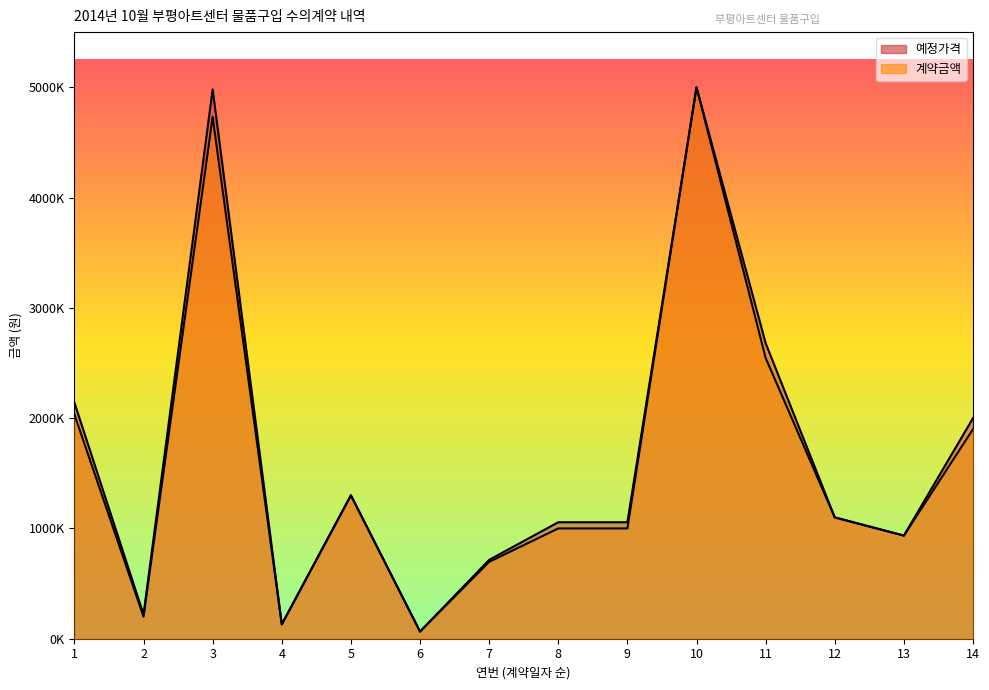

True or false: 계약금액 and 예정가격 intersect in this chart.

False